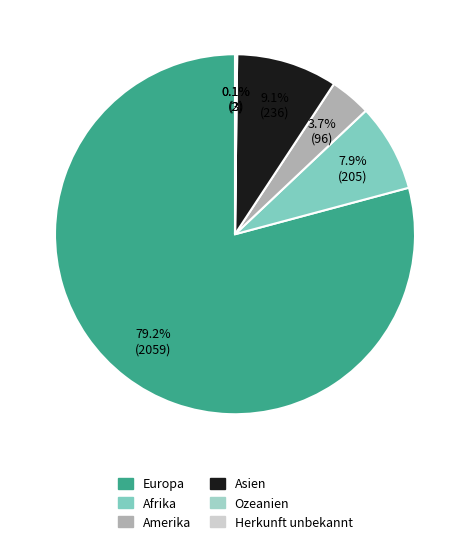

Which slice is the largest?

Europa